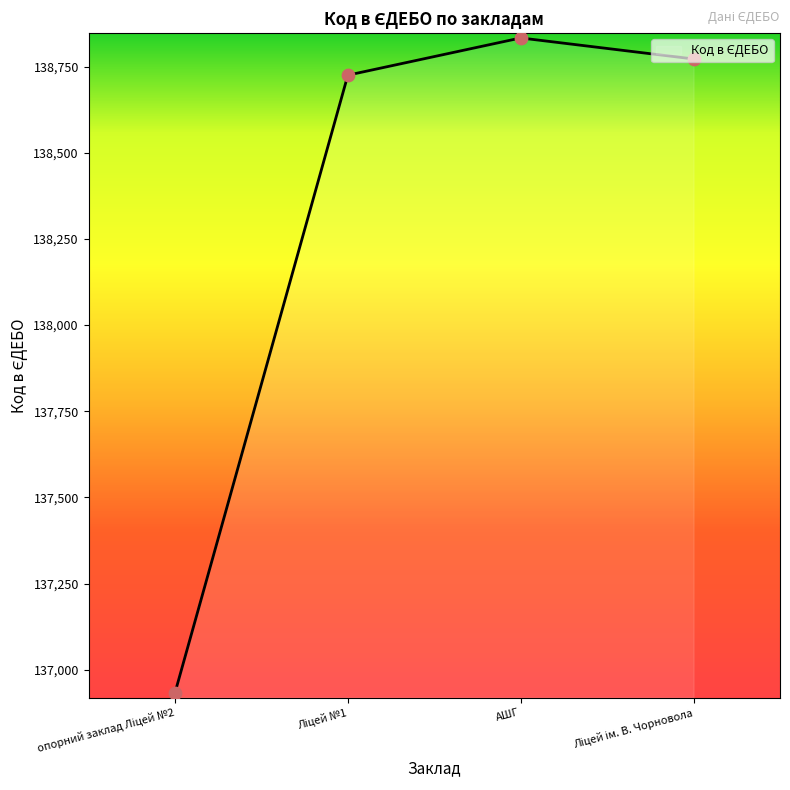

Between Ліцей №1 and АШГ, which is larger?

АШГ